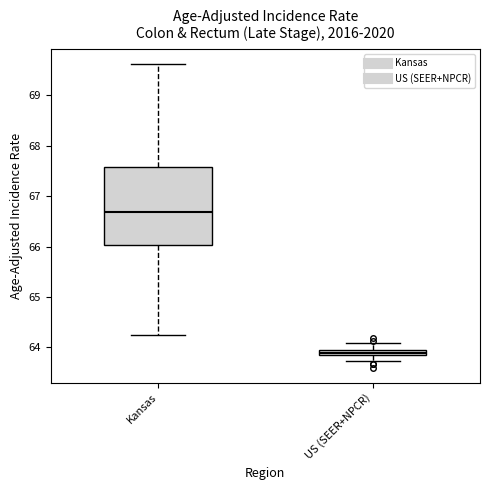

Which box has the highest median line?

Kansas